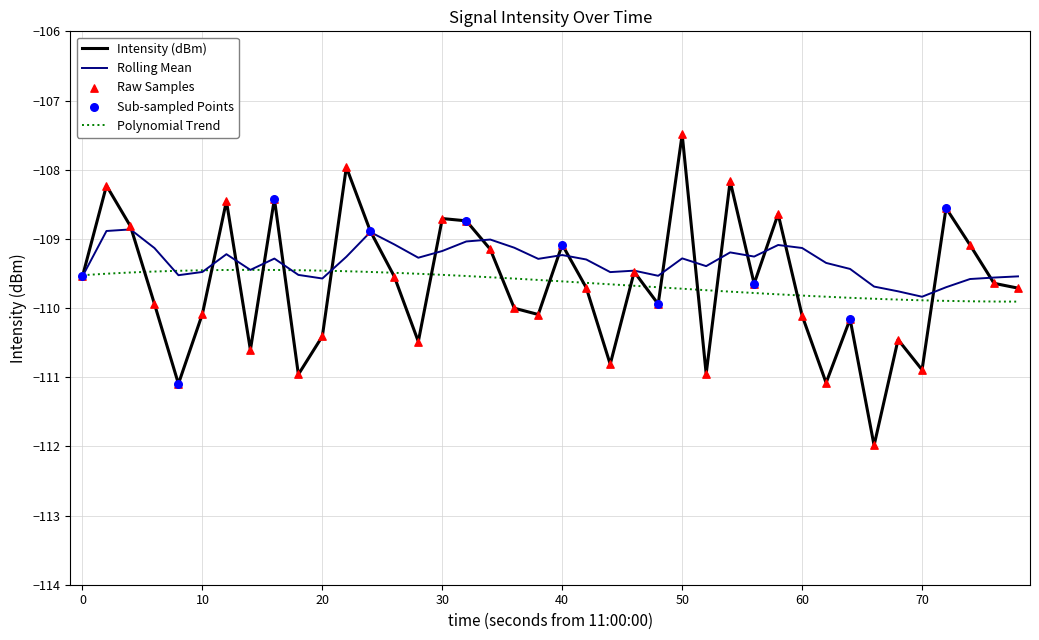

Is it true that Intensity (dBm) equals -71.8 at 0?

False